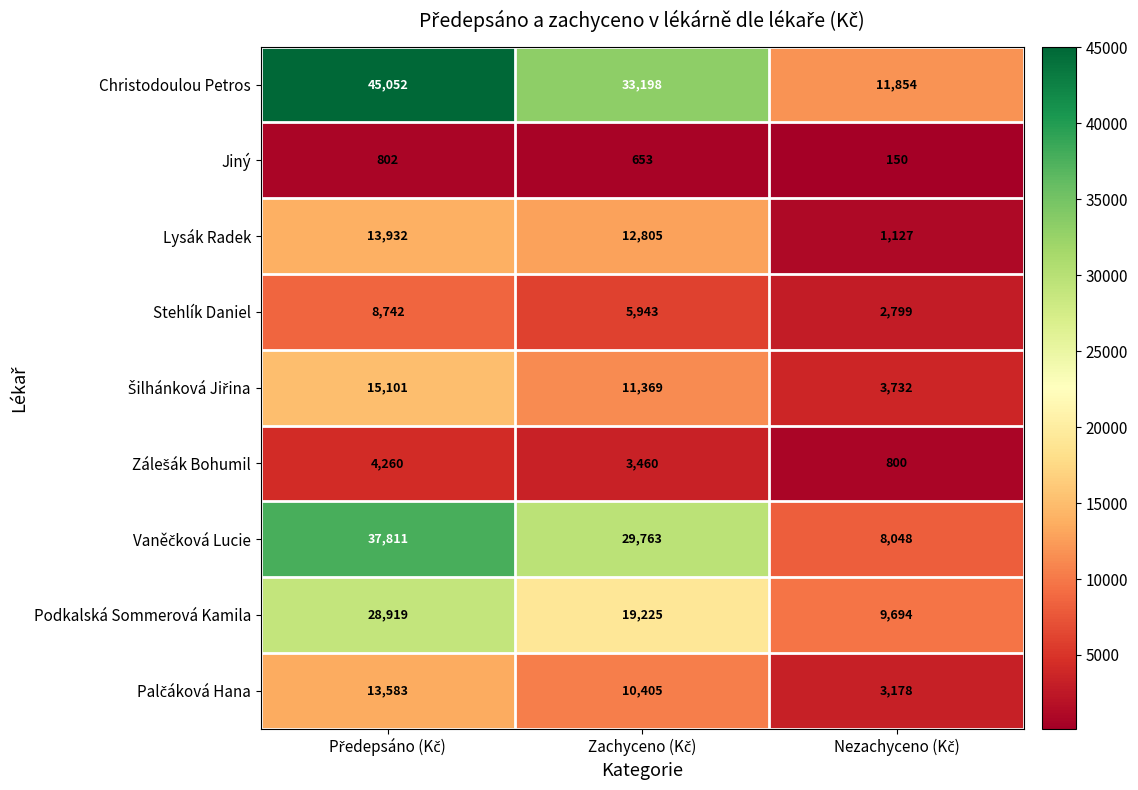

Which series has the widest spread of values?

Christodoulou Petros